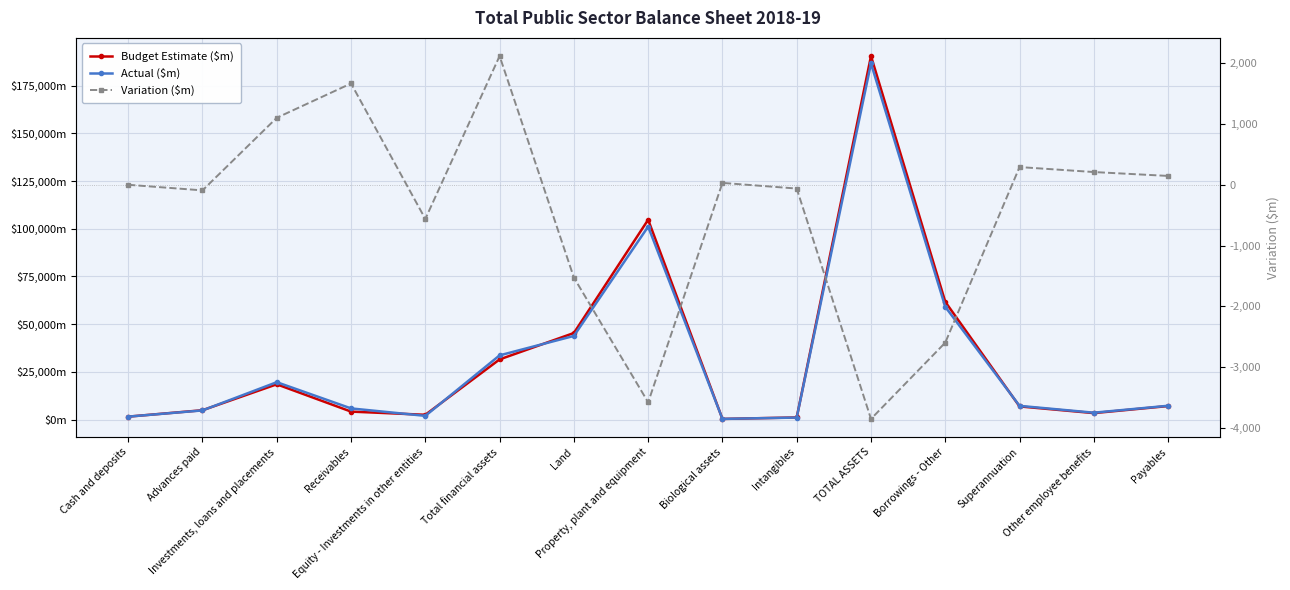

At which label is Actual ($m) closest to 93477?

Property, plant and equipment